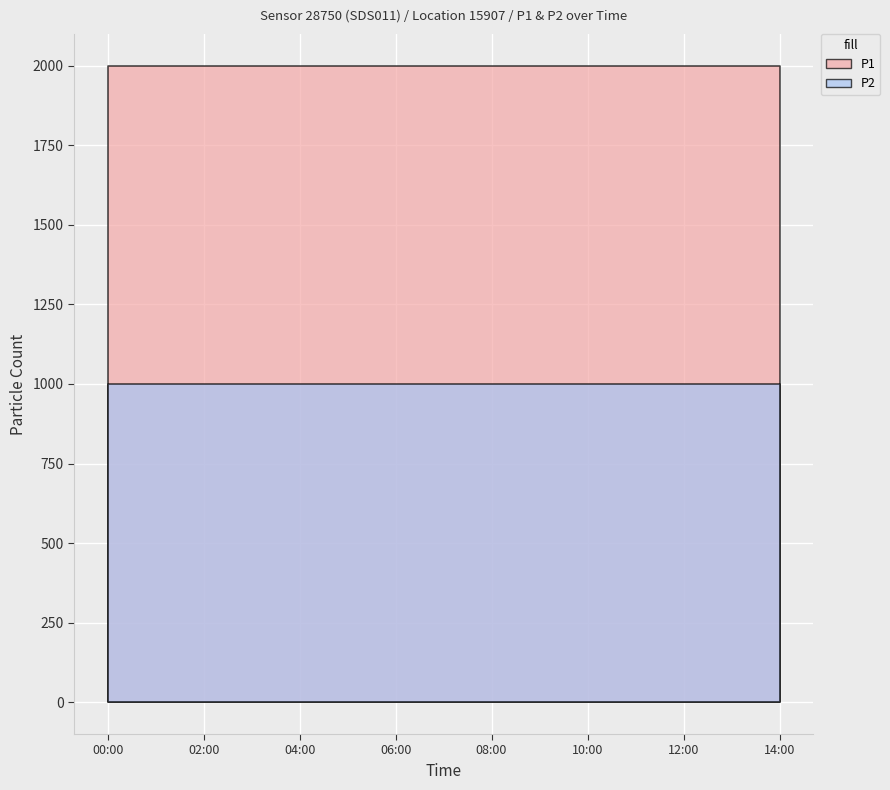

Is it true that P2 equals 999.9 at 09:00?

True